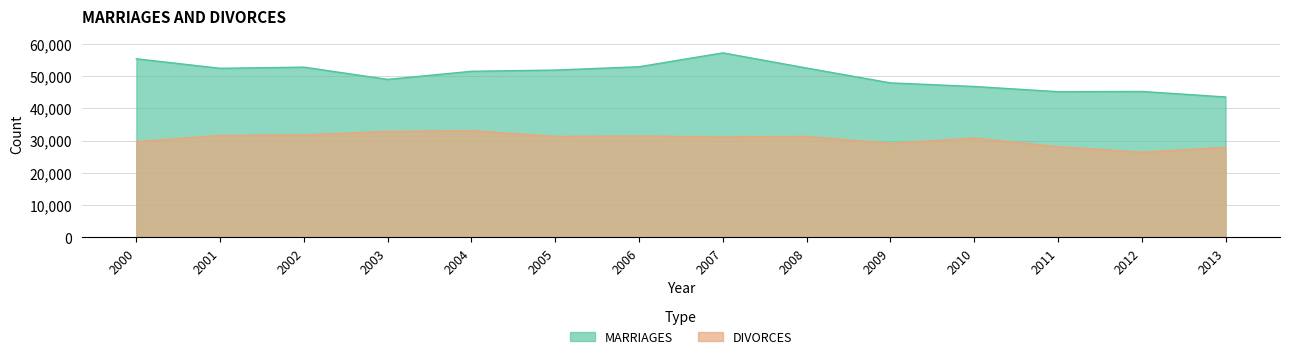

Where is the first local minimum for MARRIAGES?

2001